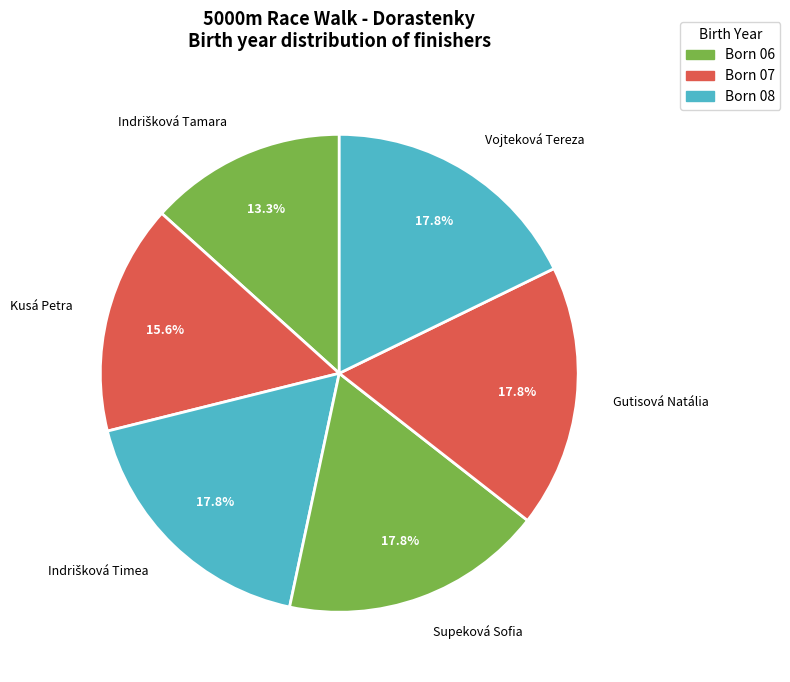

How many slices are in this pie chart?

6